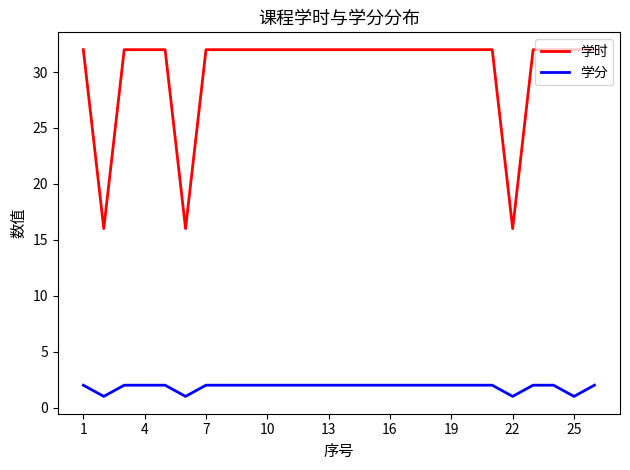

What are all the series names shown in the legend?

学时, 学分